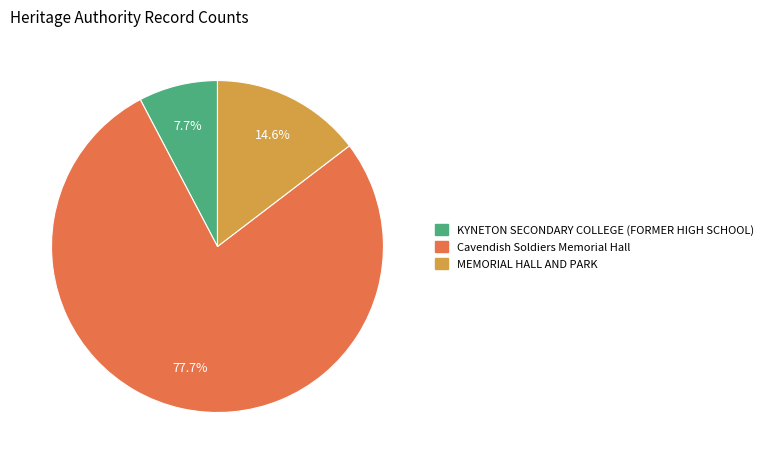

Which category accounts for the majority?

Cavendish Soldiers Memorial Hall